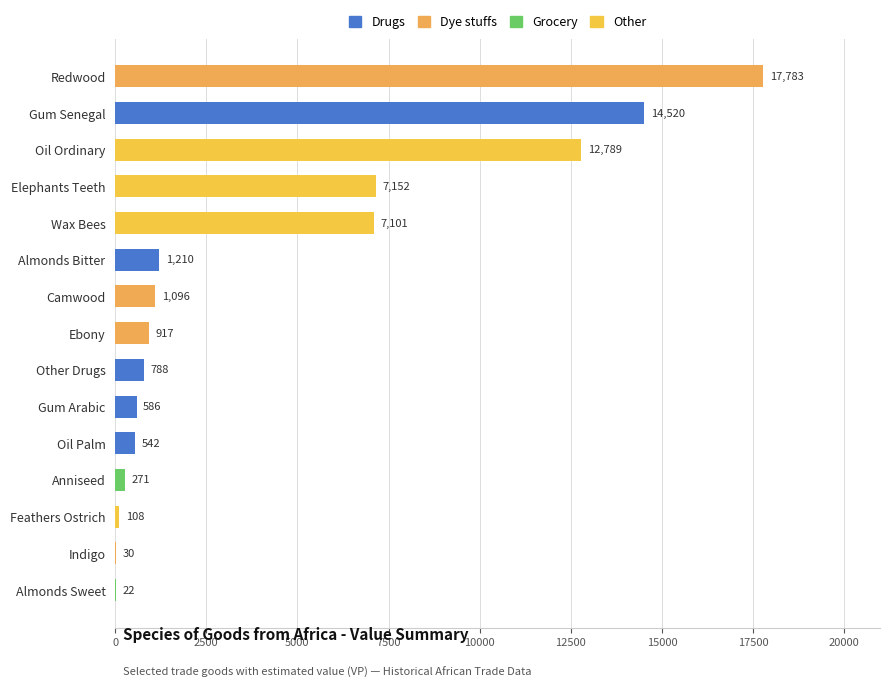

Approximately how many times larger is the value at Almonds Sweet compared to Indigo?

0.7